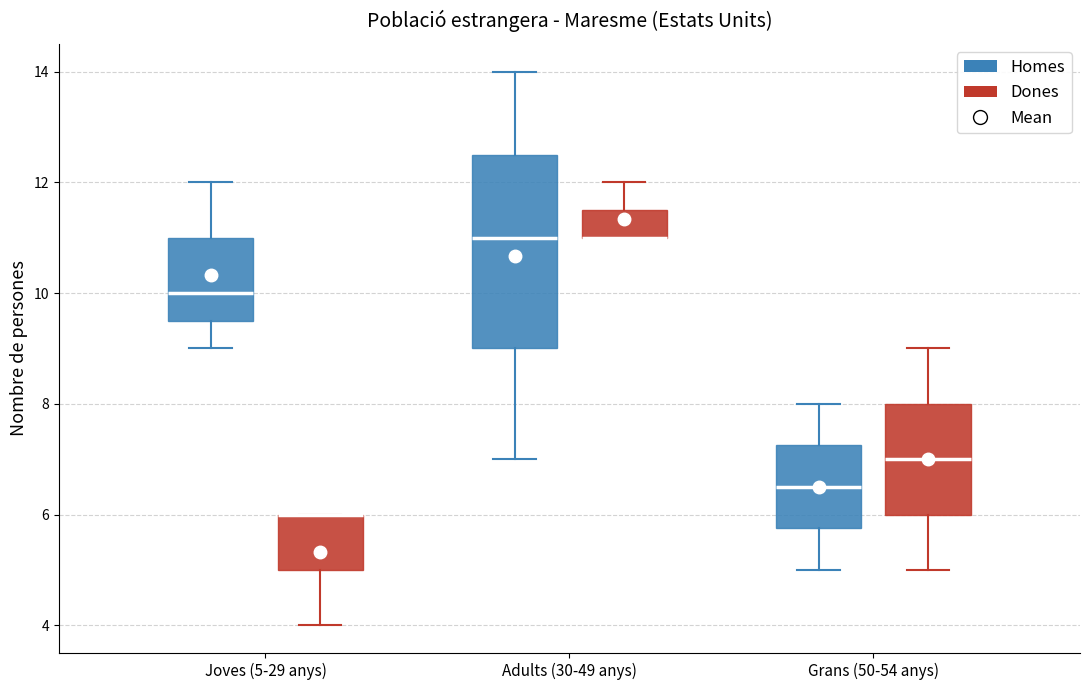

Comparing the boxes themselves (not the whiskers), which one is the tallest?

Adults (30-49 anys) (Homes)